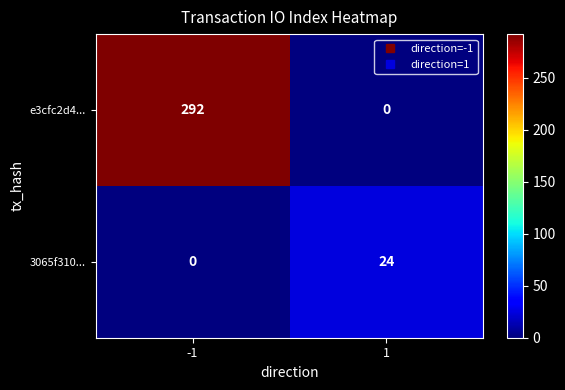

Which series changed the most between -1 and 1?

e3cfc2d4...